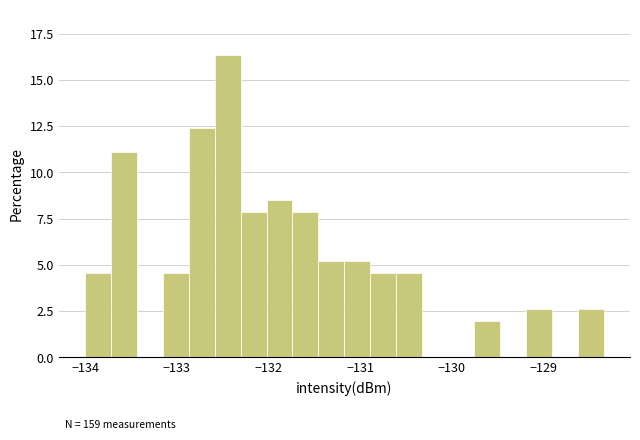

Around what value on the x-axis is the tallest bar? Give the approximate position of its centre, as read against the axis.

-132.4